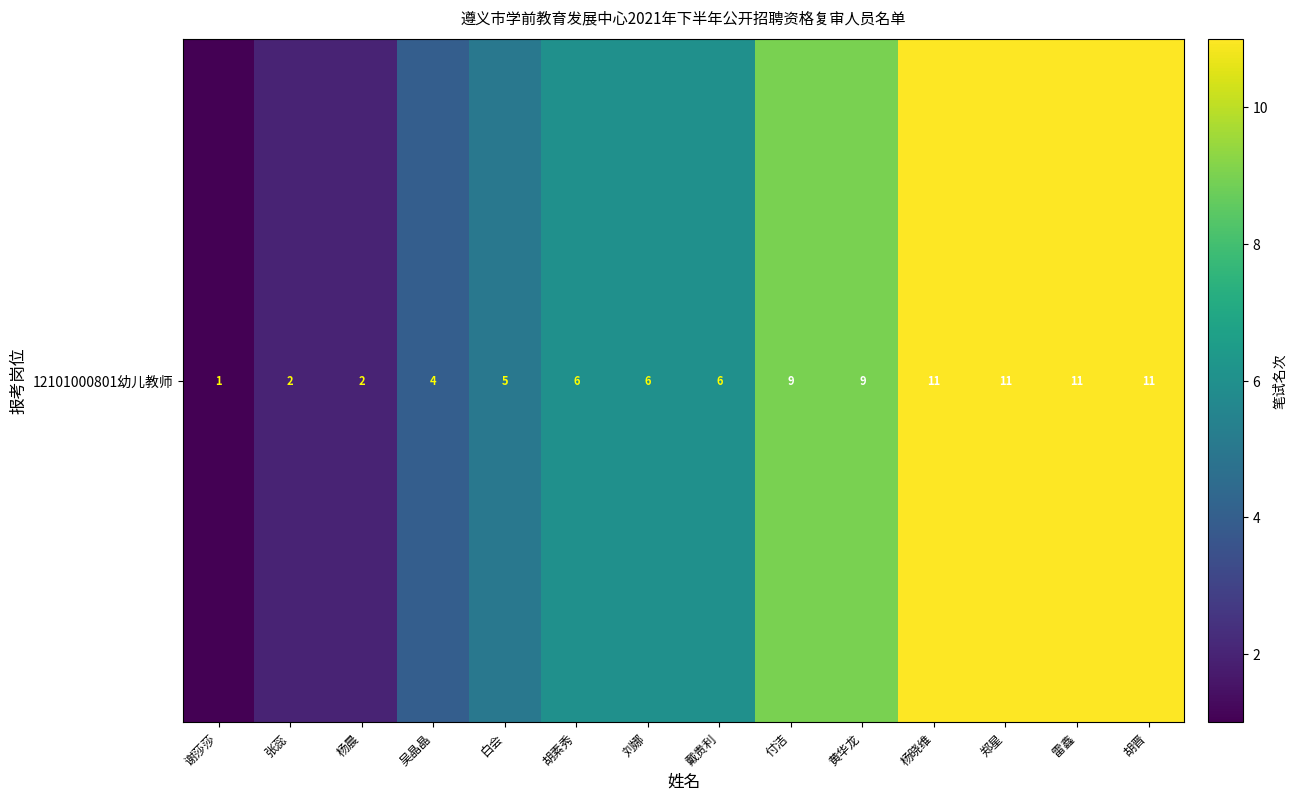

True or false: the data shows 5 at 雷鑫.

False